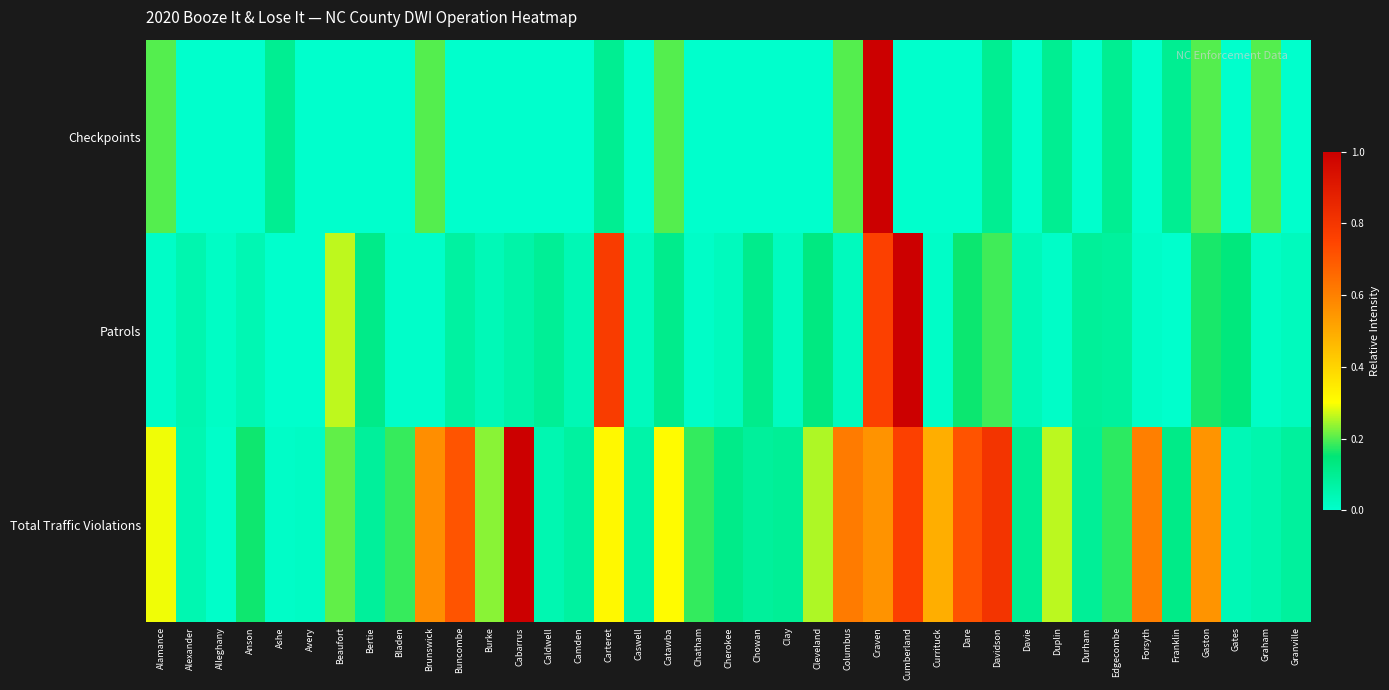

Which series has the largest total across all categories?

Total Traffic Violations